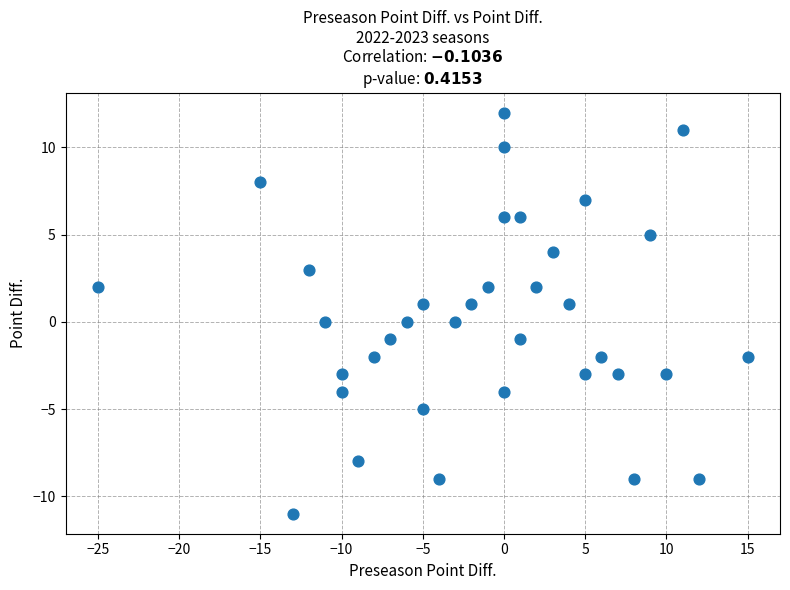

What is the range of Y values (max minus min)?

23